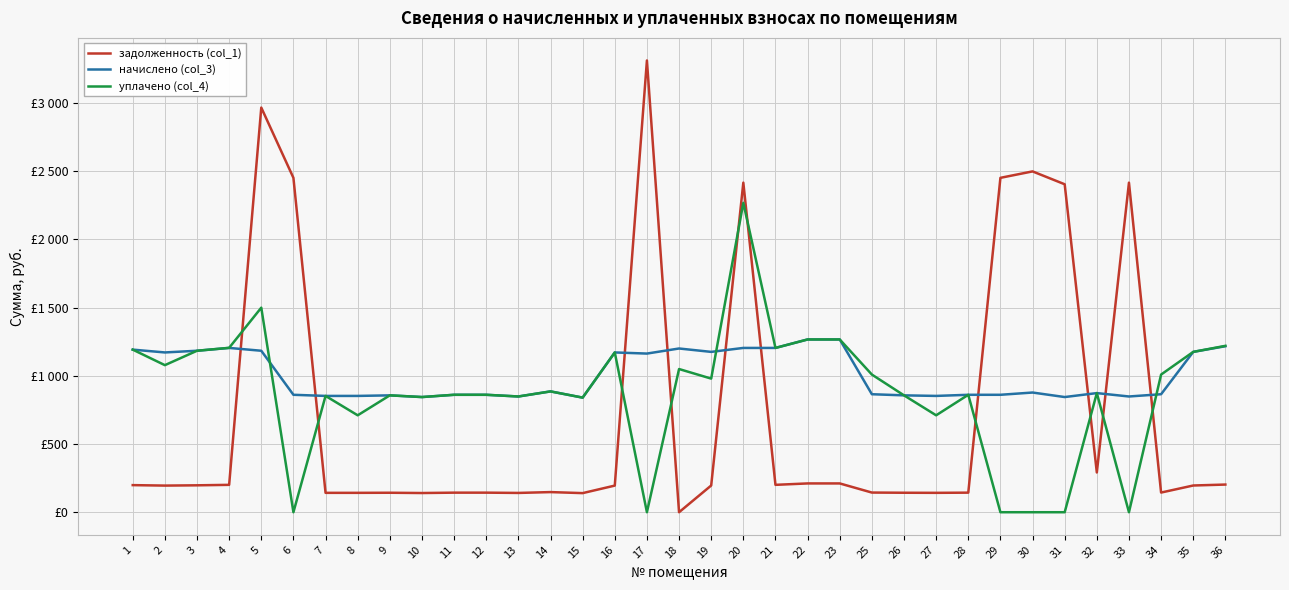

After their last crossing, which series has the higher values: задолженность (col_1) or начислено (col_3)?

начислено (col_3)